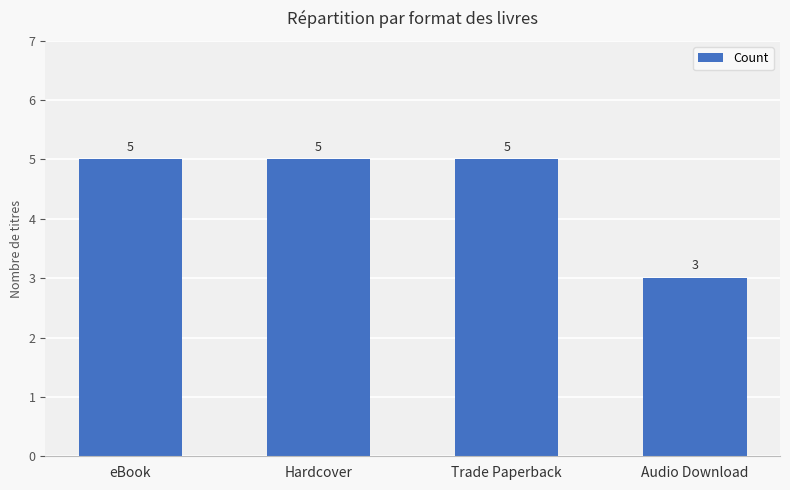

Count the number of data series in this chart.

1